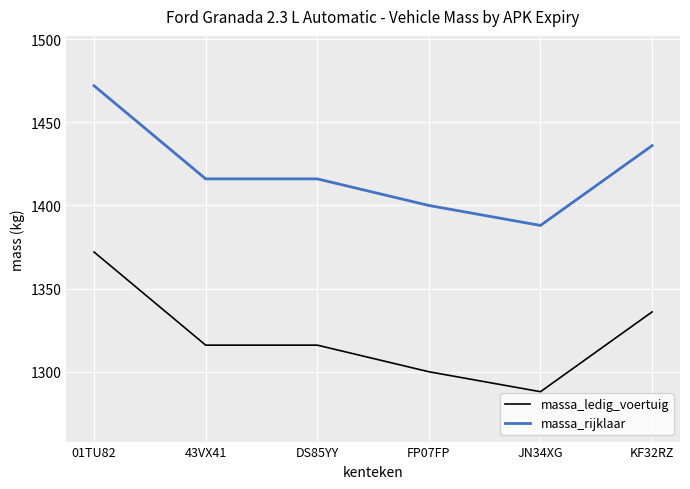

At which category does the chart reach its minimum across all series?

JN34XG